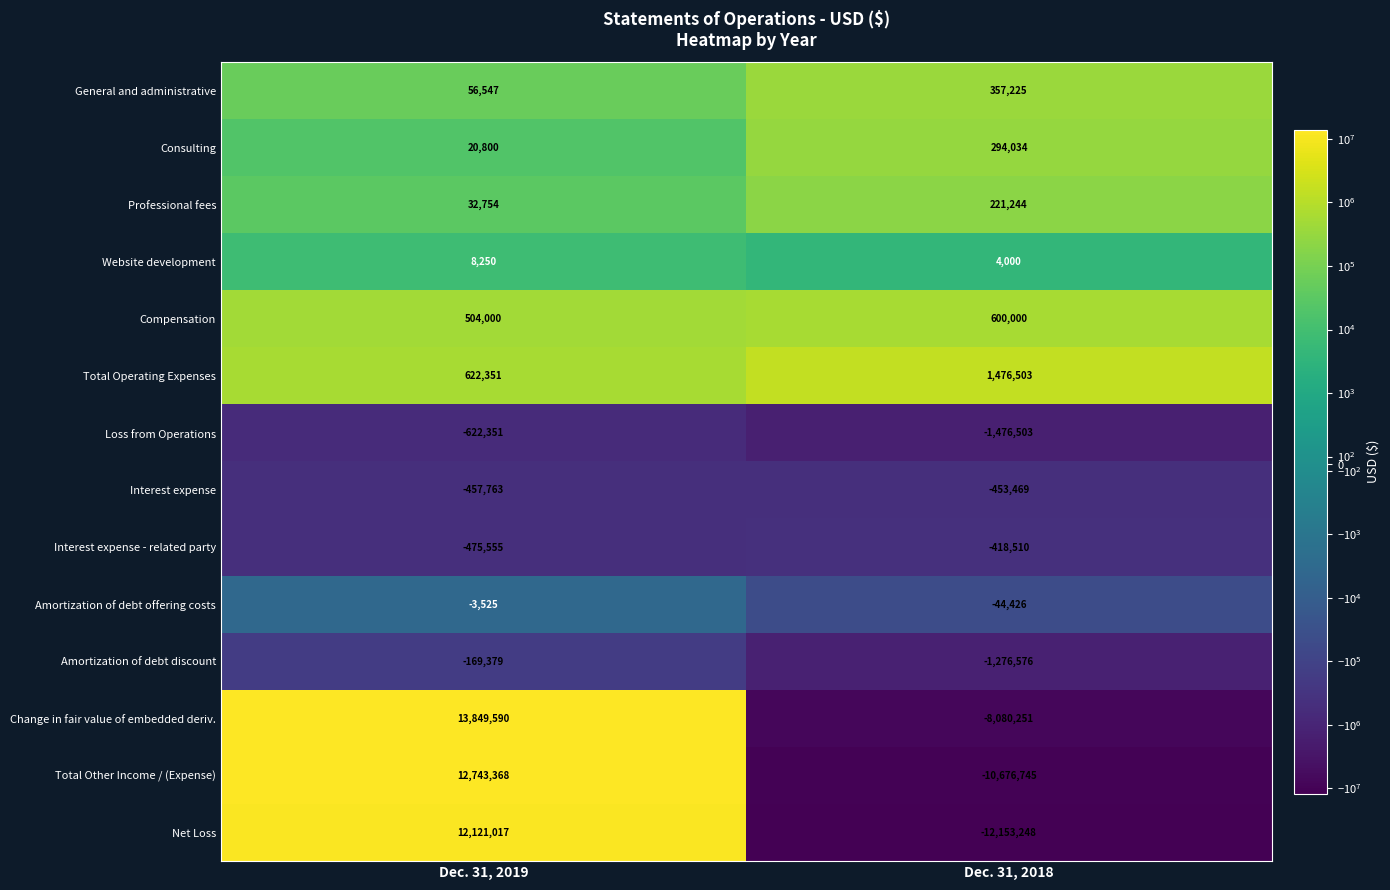

What is the difference between the Total Operating Expenses values at Dec. 31, 2019 and Dec. 31, 2018?

854152